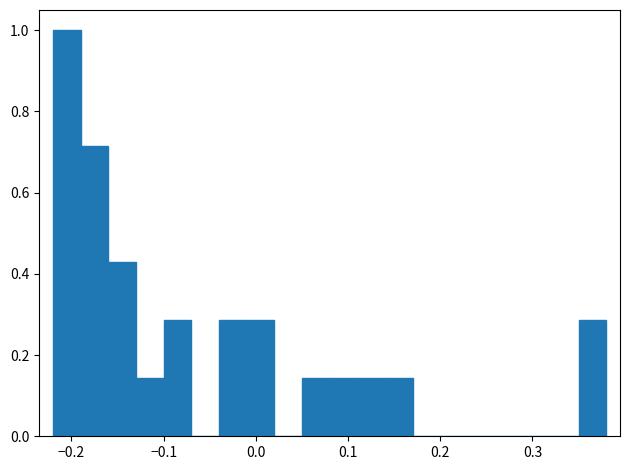

Around what value on the x-axis is the tallest bar? Give the approximate position of its centre, as read against the axis.

-0.20